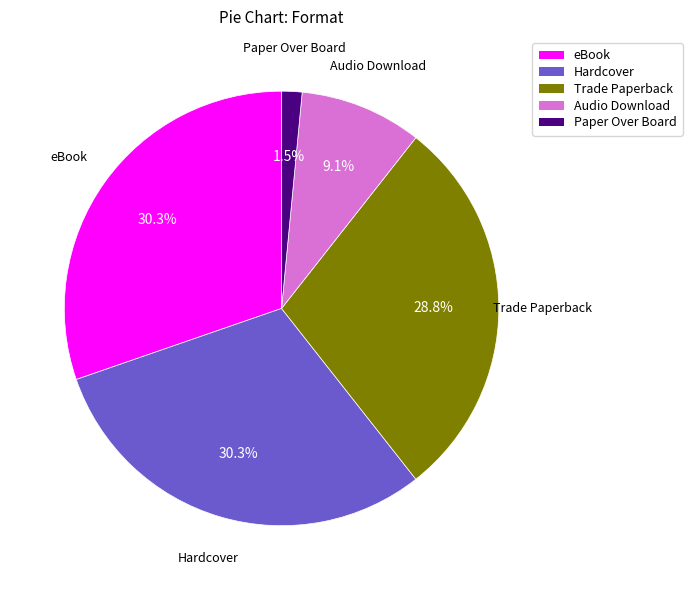

Is there a majority slice in this chart?

No